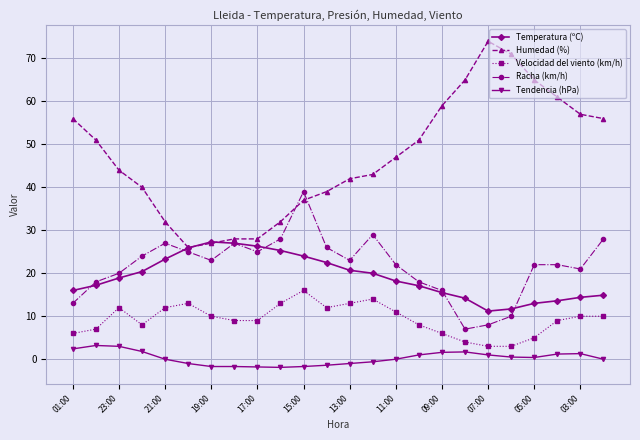

Rank the series by their maximum value, from highest to lowest.

Humedad (%), Racha (km/h), Temperatura (ºC), Velocidad del viento (km/h), Tendencia (hPa)